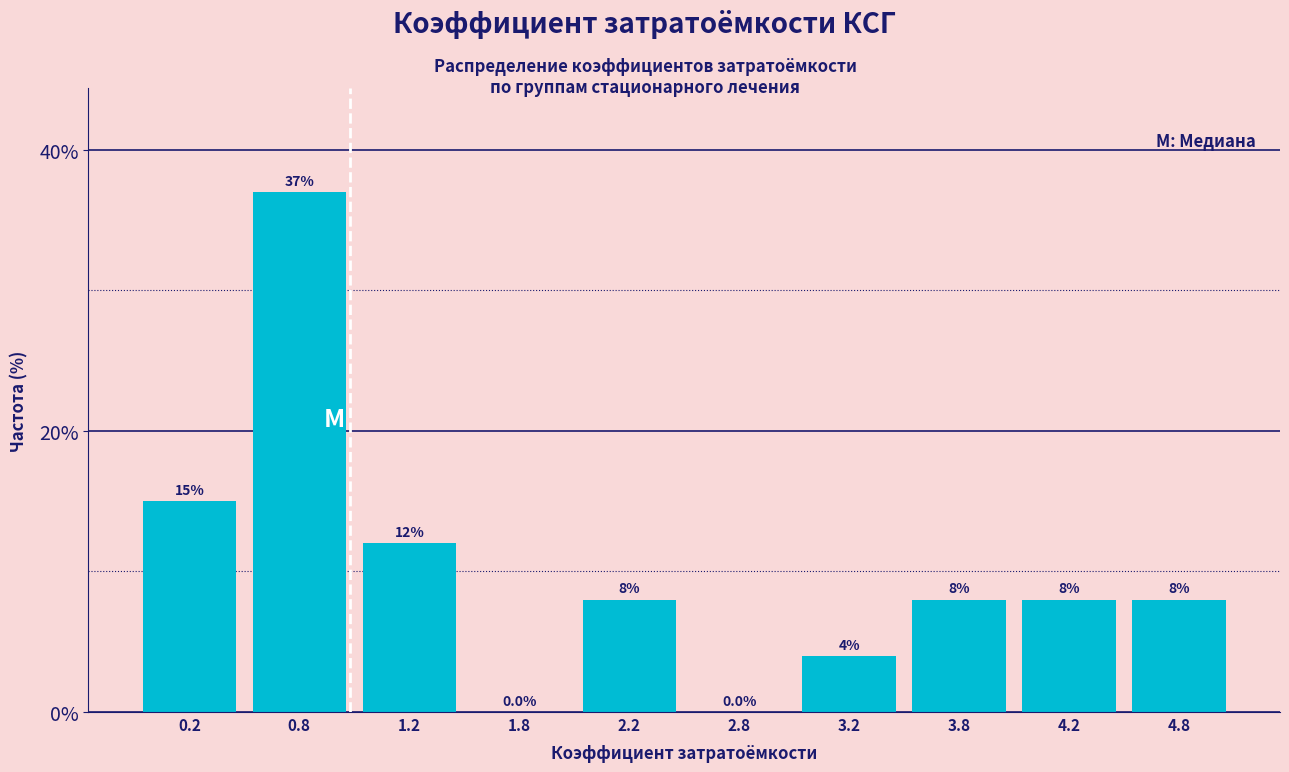

Over which range of the x-axis is the bar tallest?

0.5 to 1.0